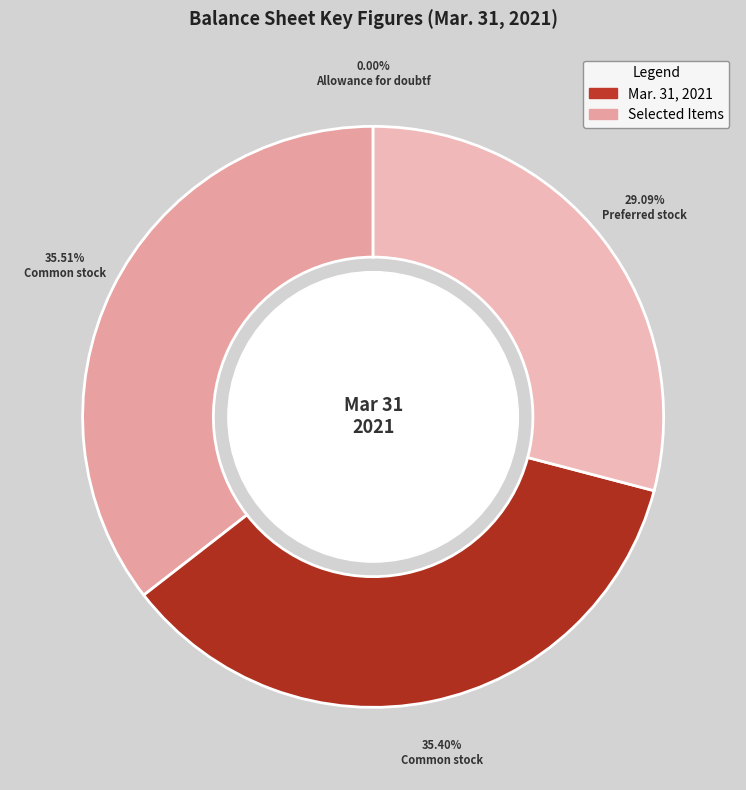

To the nearest percent, what is the difference between the largest and smallest slice percentages?

36%